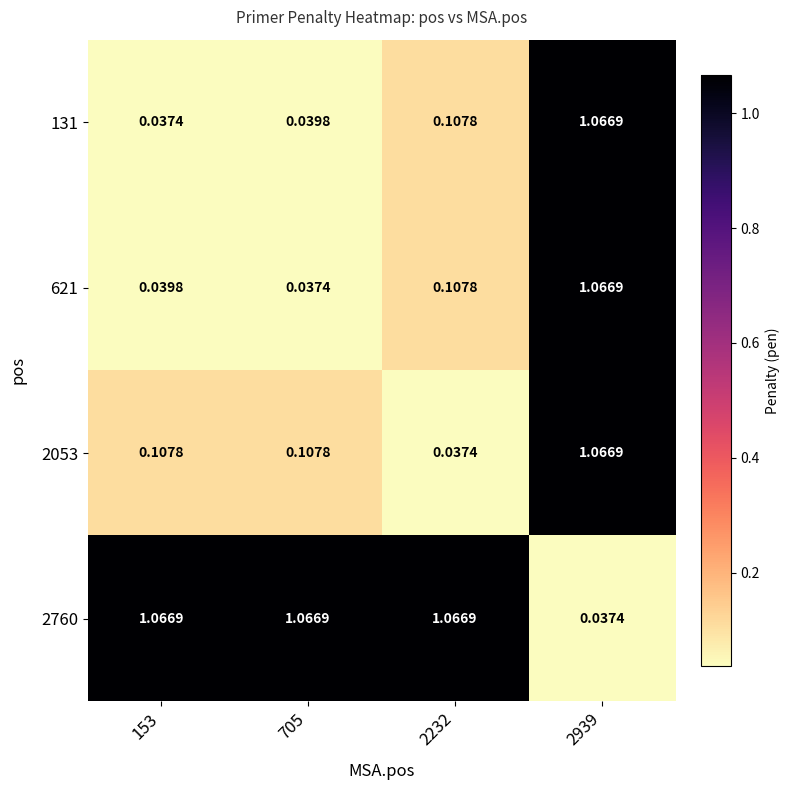

How many data points does each series have?

4